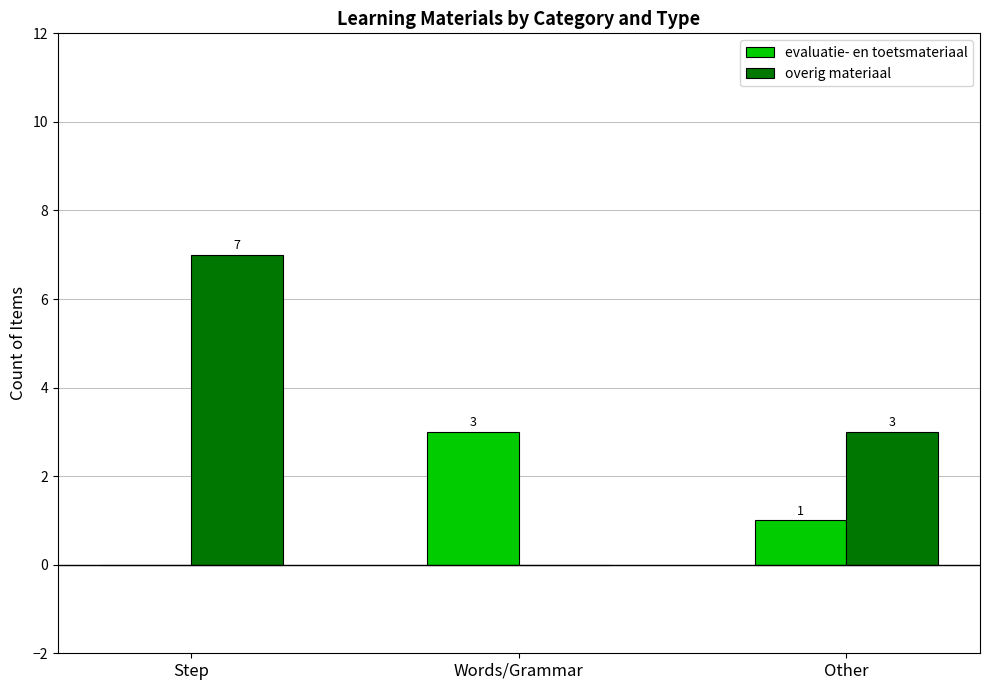

What is the maximum value for overig materiaal?

7